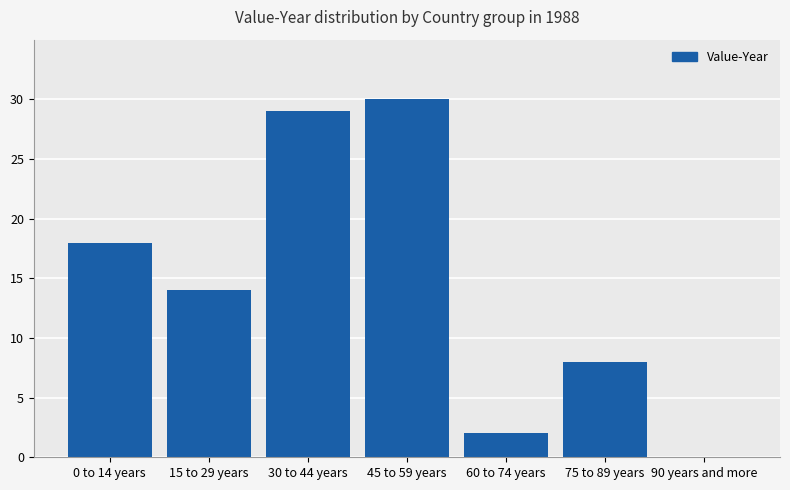

True or false: the data shows -16 at 90 years and more.

False